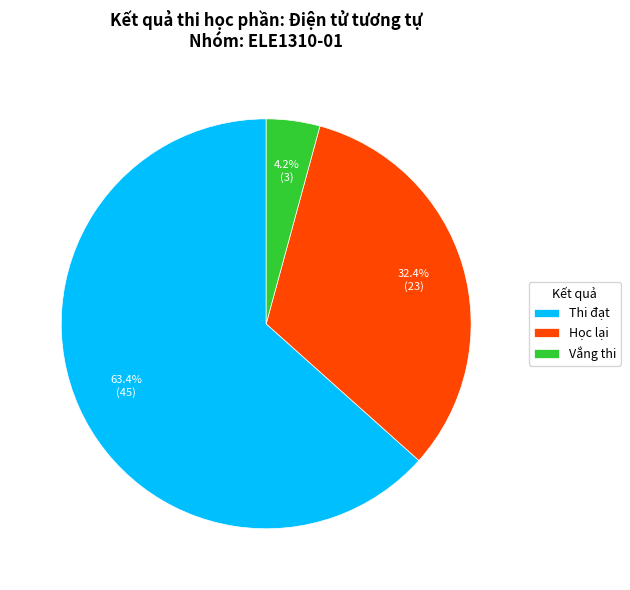

What percentage is NOT represented by Vắng thi?

95.8%